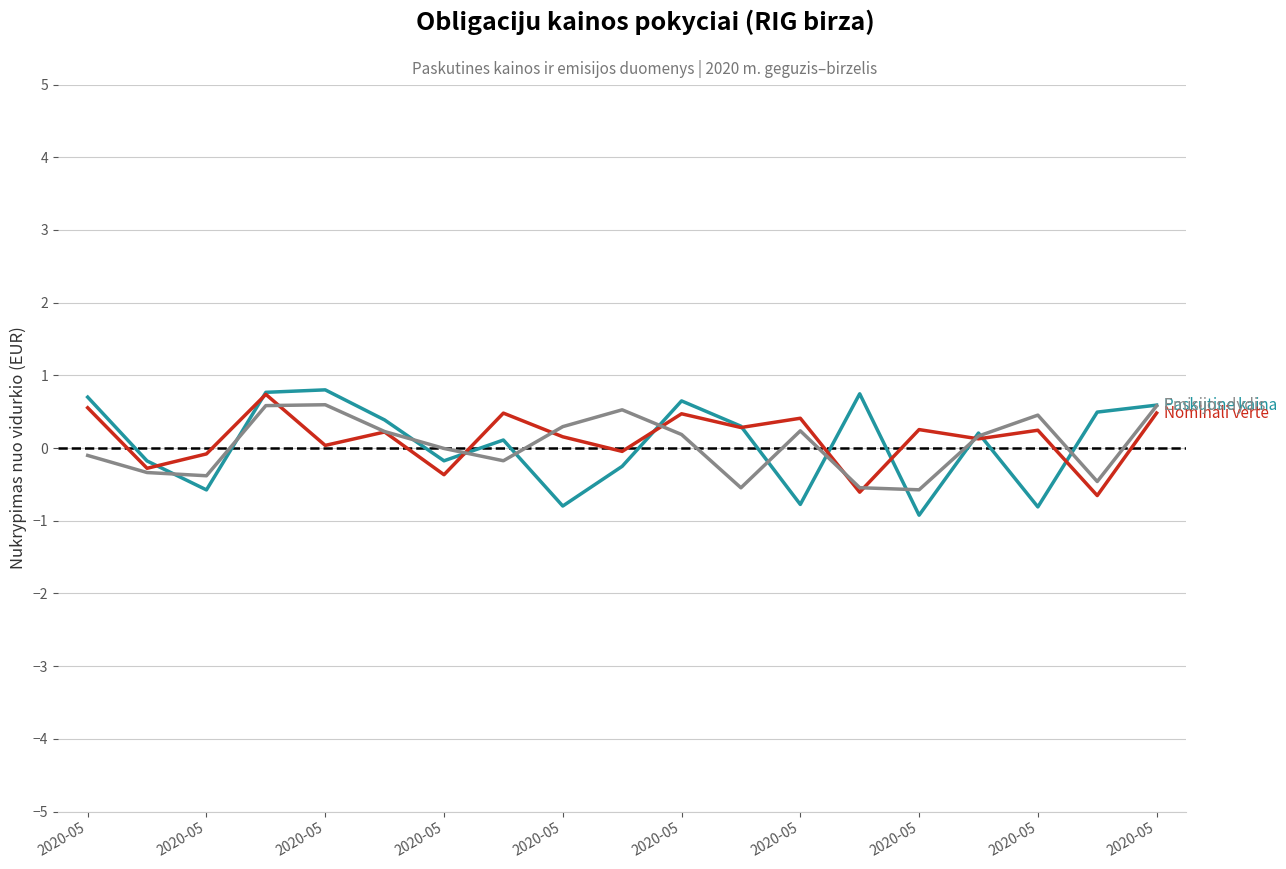

What is the greatest value displayed?

0.8